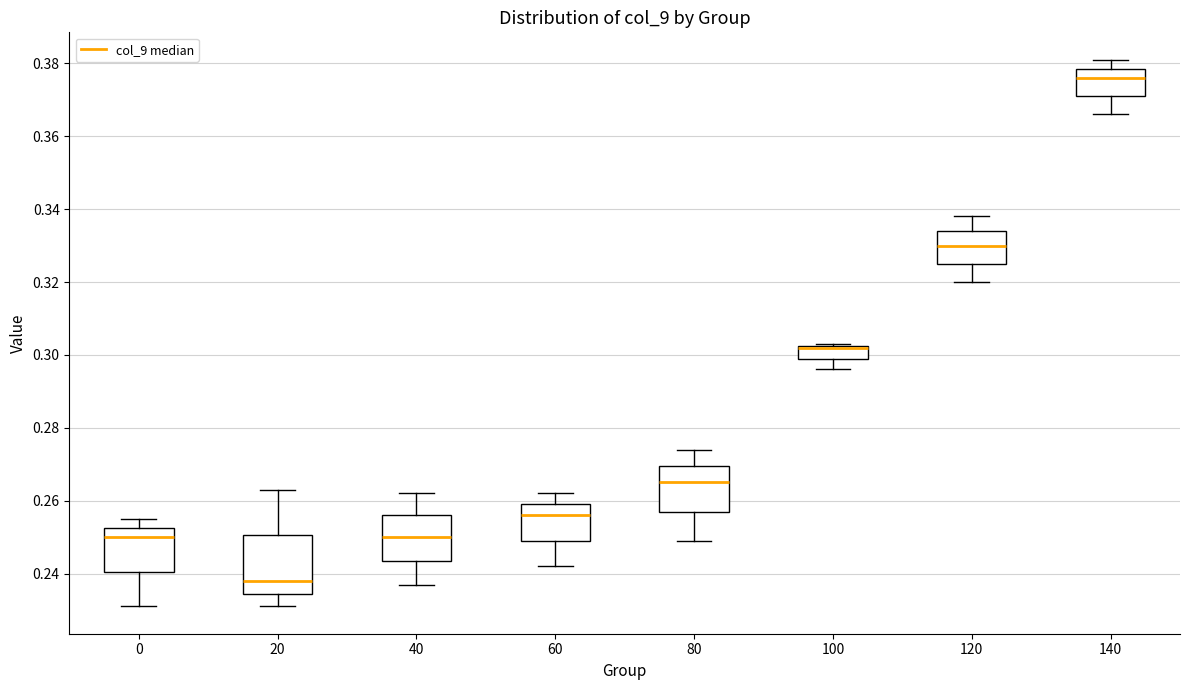

Reading left to right, transcribe this box plot: for each box, give where its median line is, the range the box spans, and where its two whiskers end, as read against the y-axis. The values are not printed on the chart, so give them approximately, as read against the axis.

0: median 0.250, box 0.240 to 0.252, whiskers 0.232 to 0.256
20: median 0.238, box 0.234 to 0.250, whiskers 0.232 to 0.264
40: median 0.250, box 0.244 to 0.256, whiskers 0.238 to 0.262
60: median 0.256, box 0.250 to 0.260, whiskers 0.242 to 0.262
80: median 0.266, box 0.258 to 0.270, whiskers 0.250 to 0.274
100: median 0.302 (drawn on the box's upper edge), box 0.300 to 0.302, whiskers 0.296 to 0.304
120: median 0.330, box 0.326 to 0.334, whiskers 0.320 to 0.338
140: median 0.376, box 0.372 to 0.378, whiskers 0.366 to 0.382